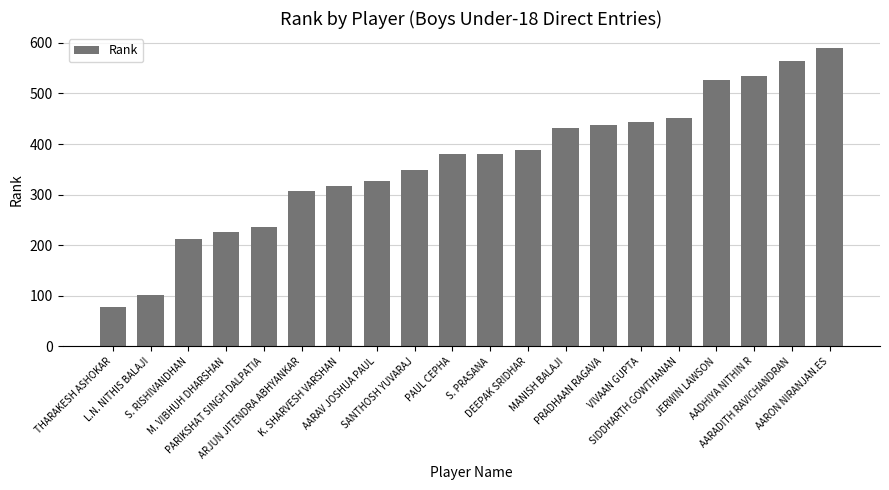

At which category does the chart reach its minimum across all series?

THARAKESH ASHOKAR